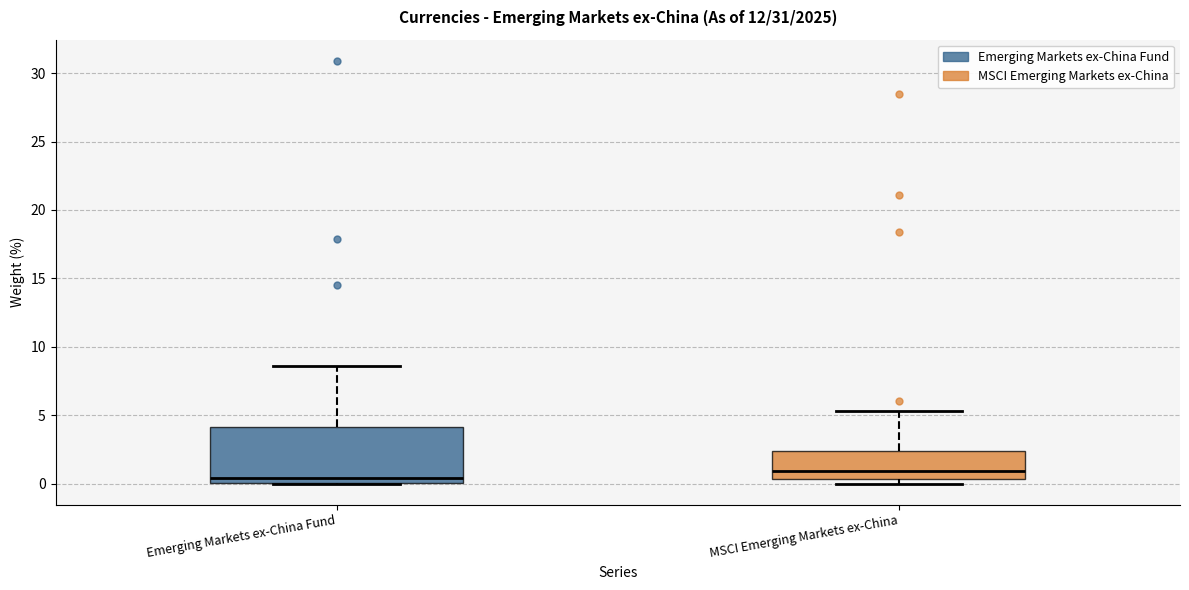

Where does the upper whisker of the box for MSCI Emerging Markets ex-China end on the y-axis? The values are not printed on the chart, so give them approximately, as read against the axis.

5.5